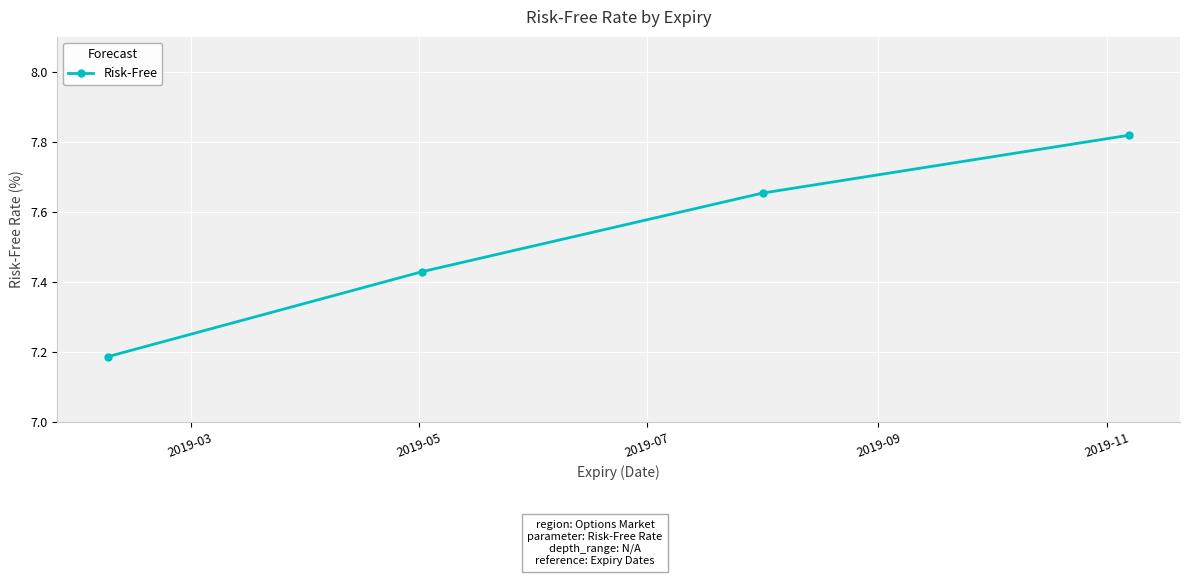

What is the sum of all values?

30.1